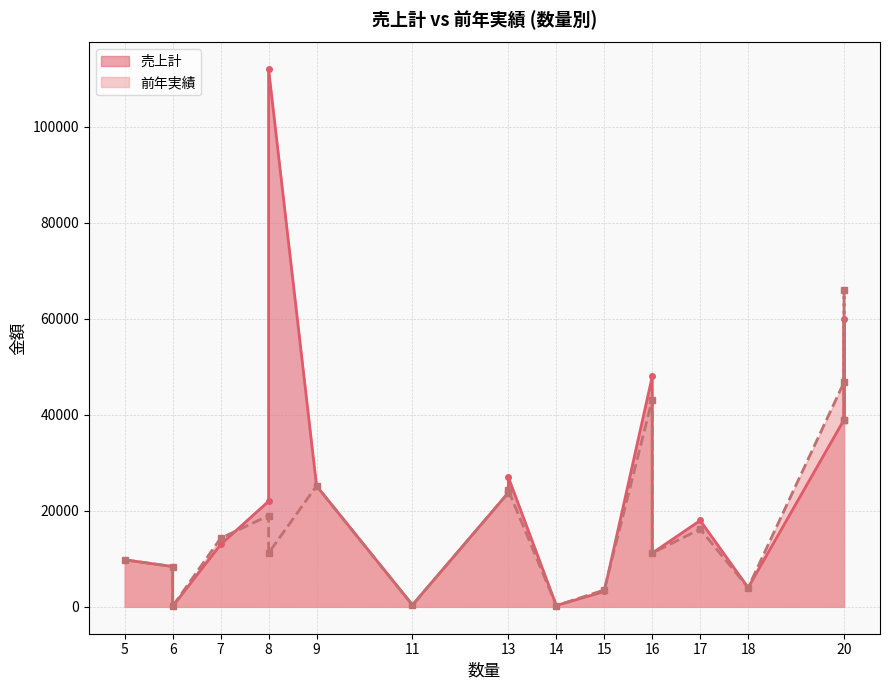

Rank the series by their maximum value, from highest to lowest.

売上計, 前年実績